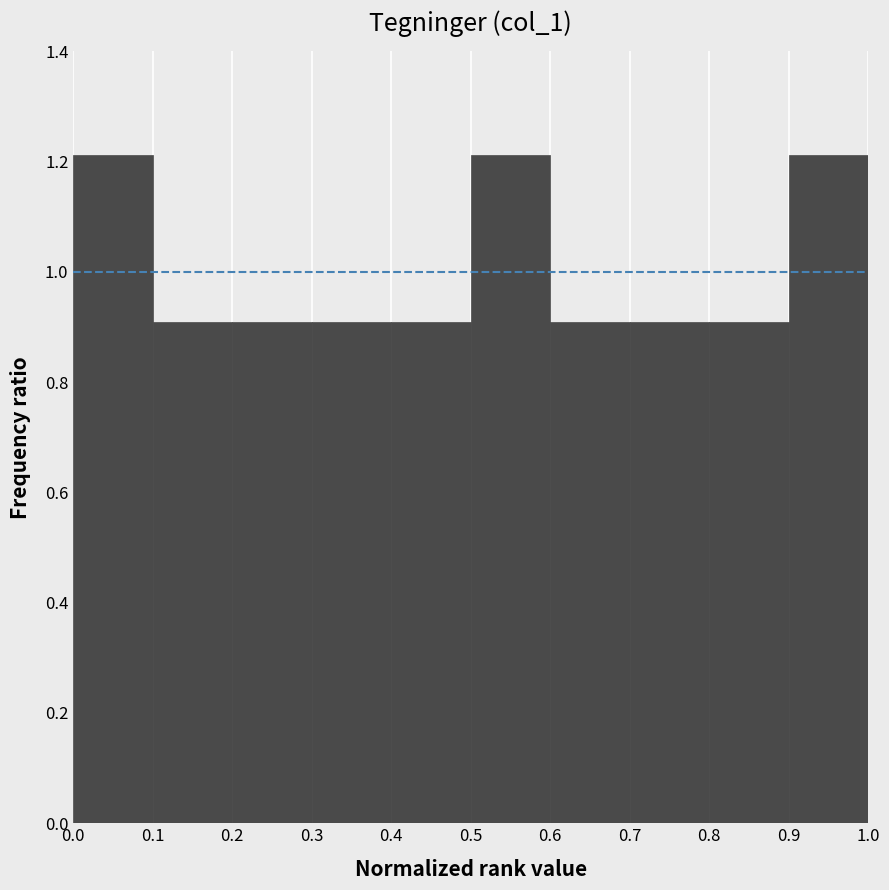

Reading left to right, list every bar in this chart as the range it spans on the x-axis followed by its height. The values are not printed on the chart, so give them approximately, as read against the axis.

0.0 to 0.1: 1.22
0.1 to 0.2: 0.90
0.2 to 0.3: 0.90
0.3 to 0.4: 0.90
0.4 to 0.5: 0.90
0.5 to 0.6: 1.22
0.6 to 0.7: 0.90
0.7 to 0.8: 0.90
0.8 to 0.9: 0.90
0.9 to 1.0: 1.22